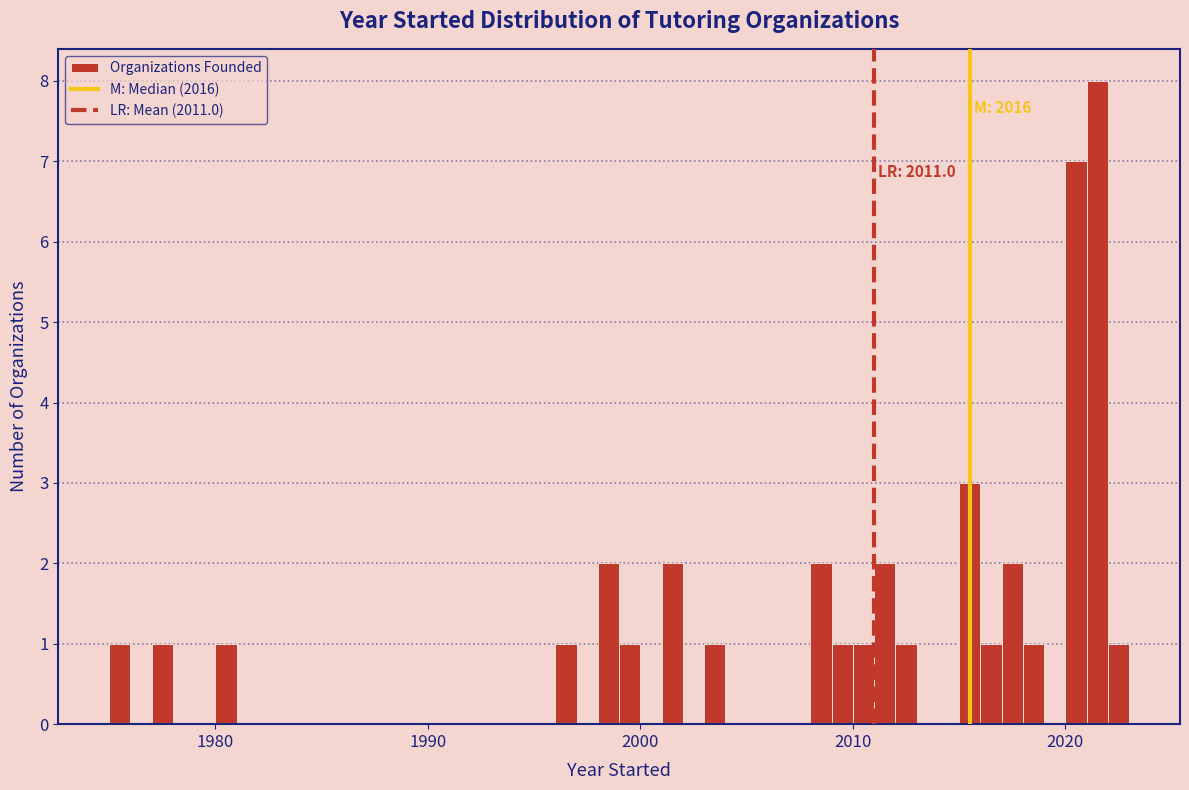

Around what value on the x-axis is the tallest bar? Give the approximate position of its centre, as read against the axis.

2022